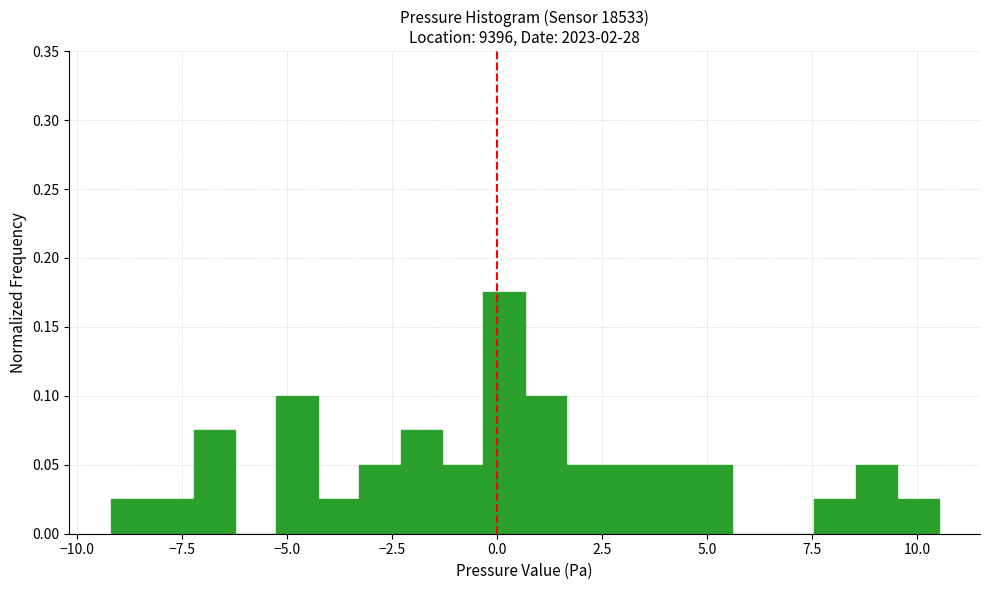

Read against the x-axis, roughly where is the centre of the tallest bar?

0.0